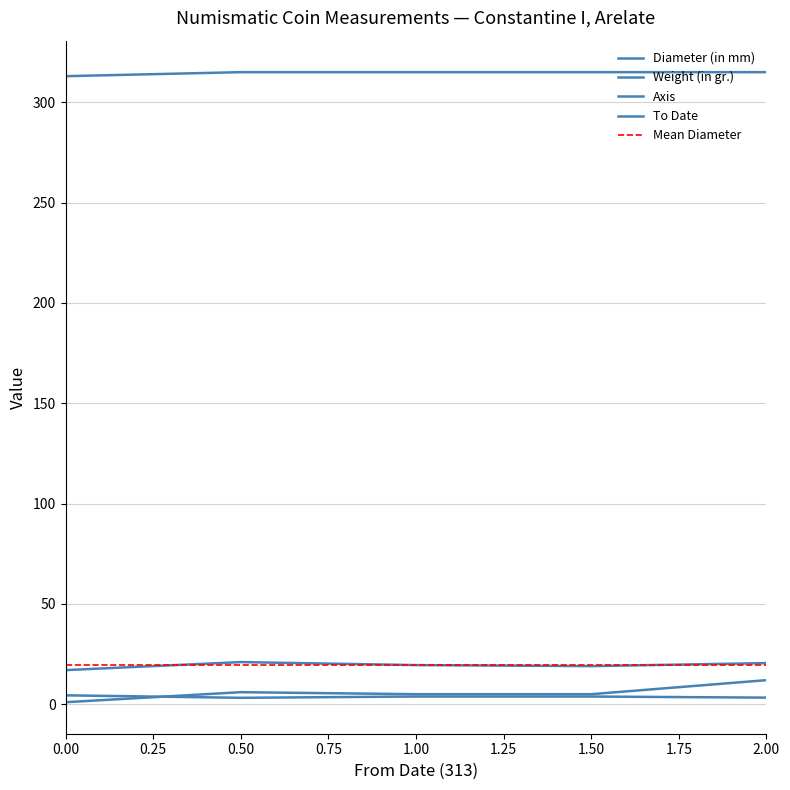

What is the difference between the second highest and second lowest values in the Axis series?

1.0